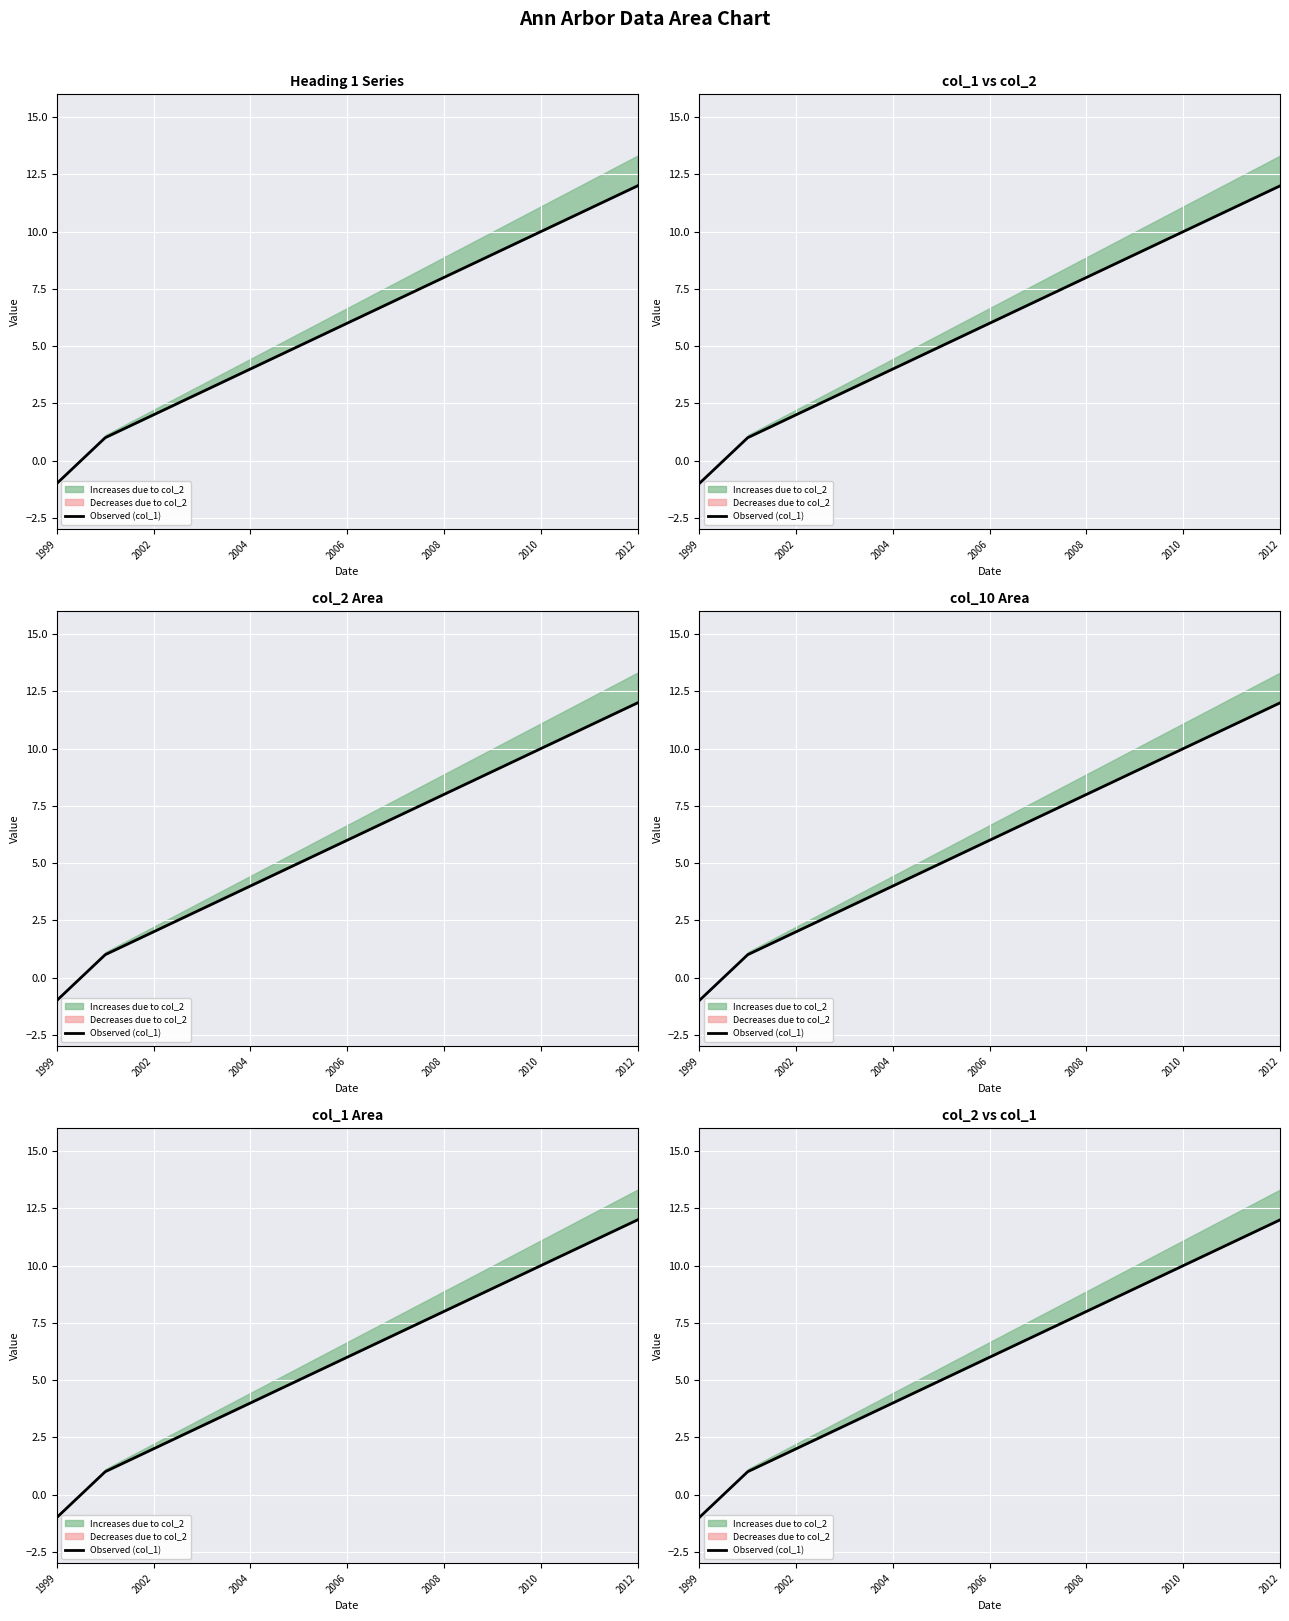

What is the smallest value displayed?

-1